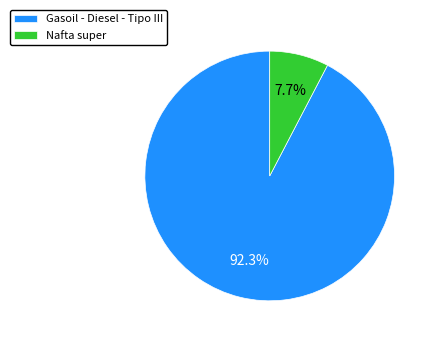

Which slice is the smallest?

Nafta super